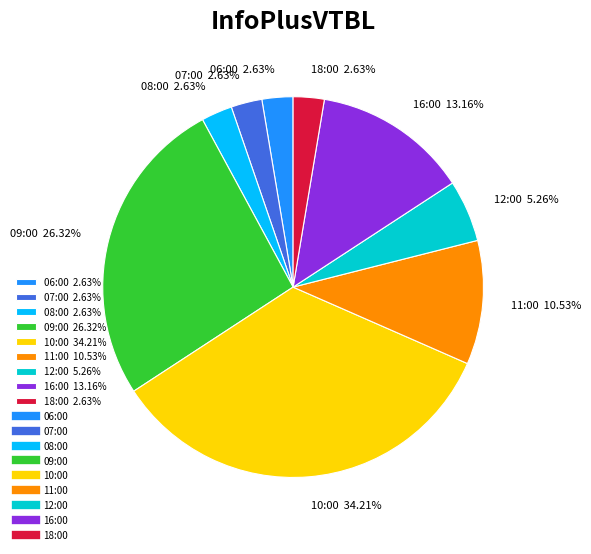

What is the ratio of the value at 09:00 26.32% to the value at 07:00 2.63%?

10.0